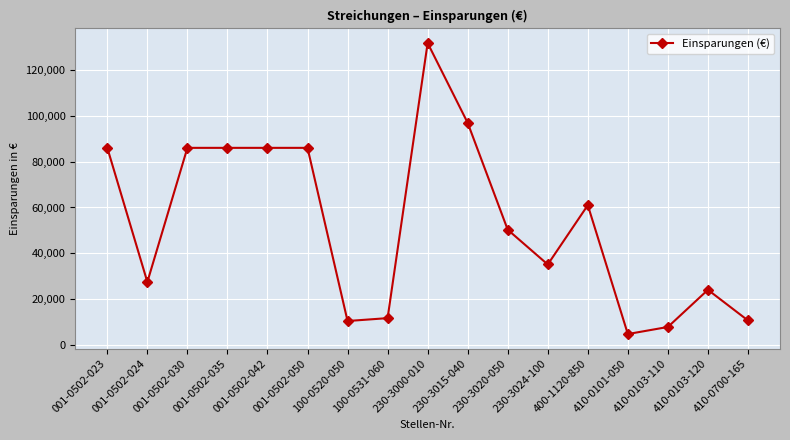

Is this an area chart (filled region under the line)?

No